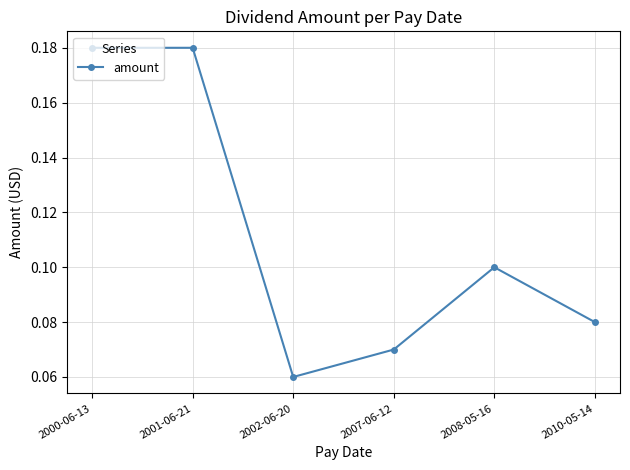

The chart shows a value of 0.0 at 2002-06-20. True or false?

False